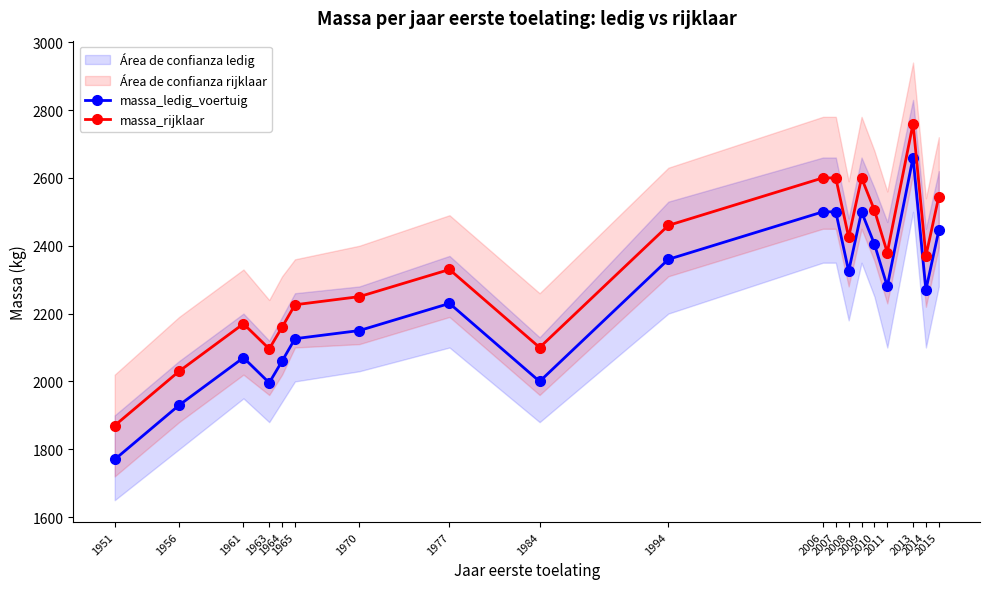

How many lines are shown in the chart?

2